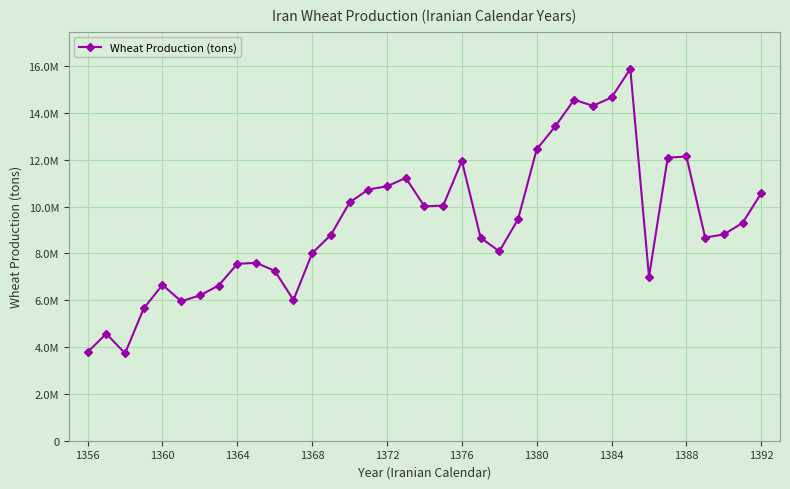

Does the chart display data point markers on the line(s)?

Yes